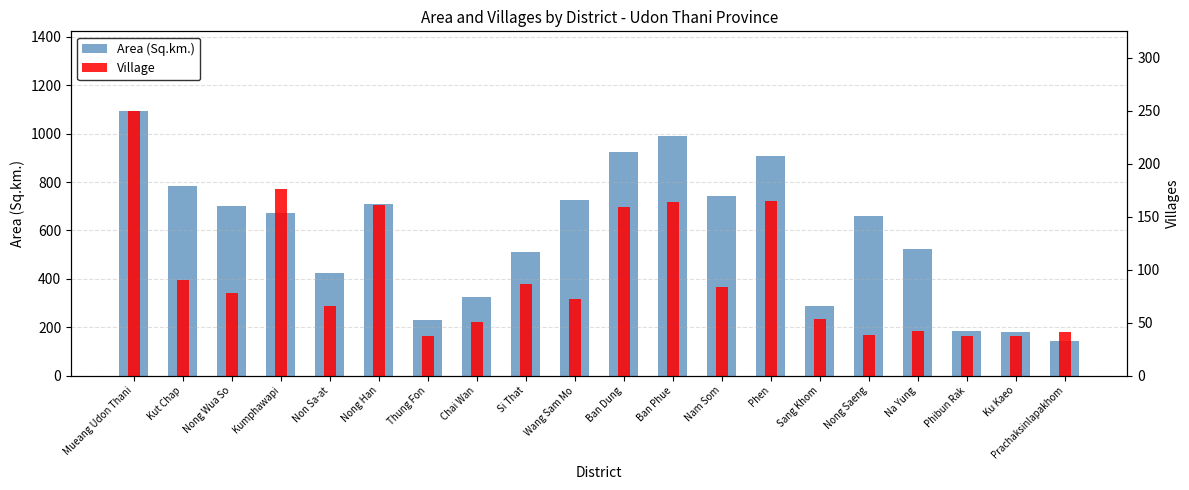

At which category does the chart reach its minimum across all series?

Thung Fon